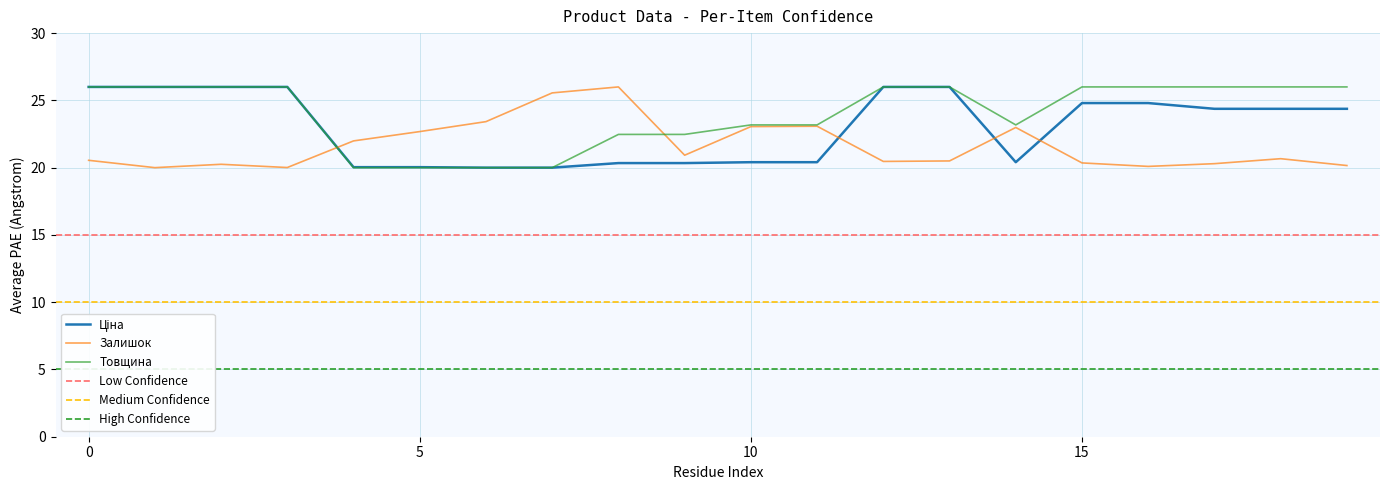

How many values in the Ціна series exceed 24?

11